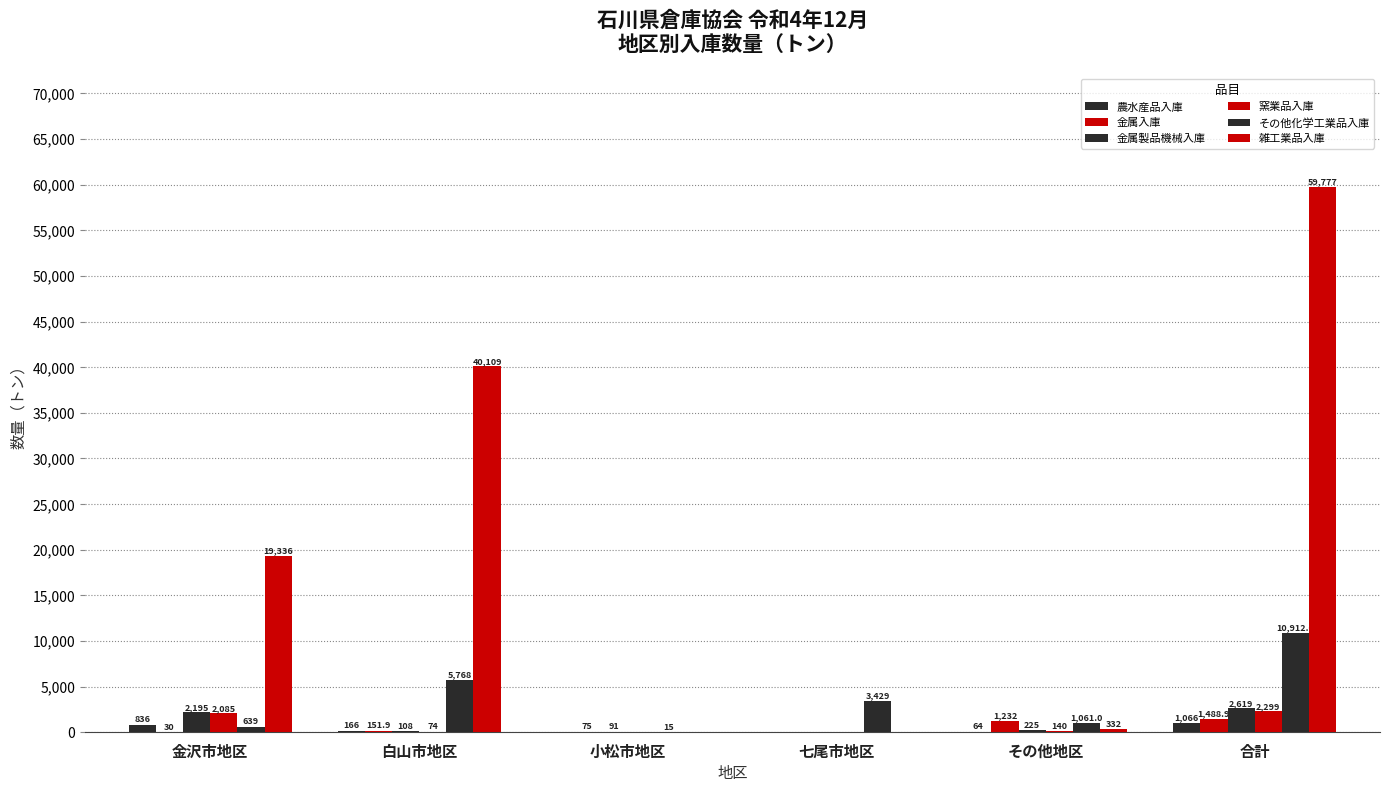

At which category does the chart reach its minimum across all series?

小松市地区